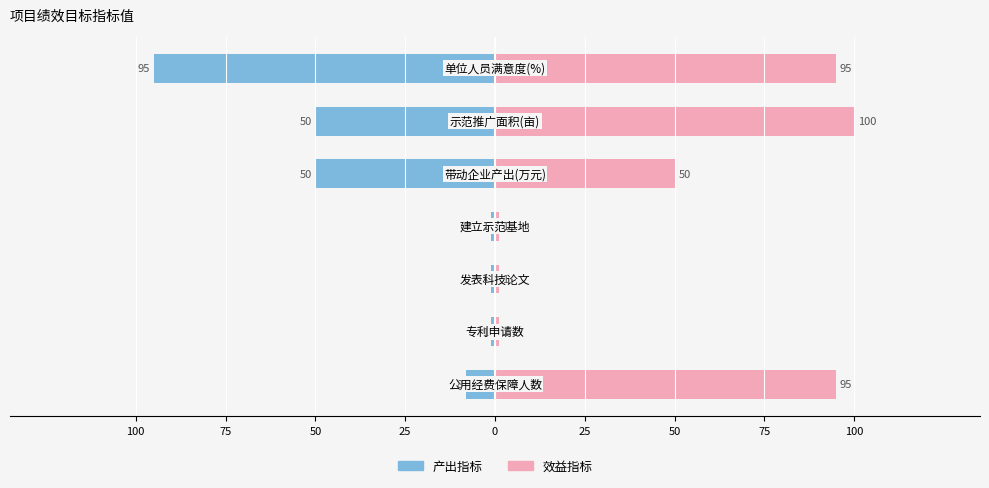

Is it true that 效益指标 equals 43 at 100?

False